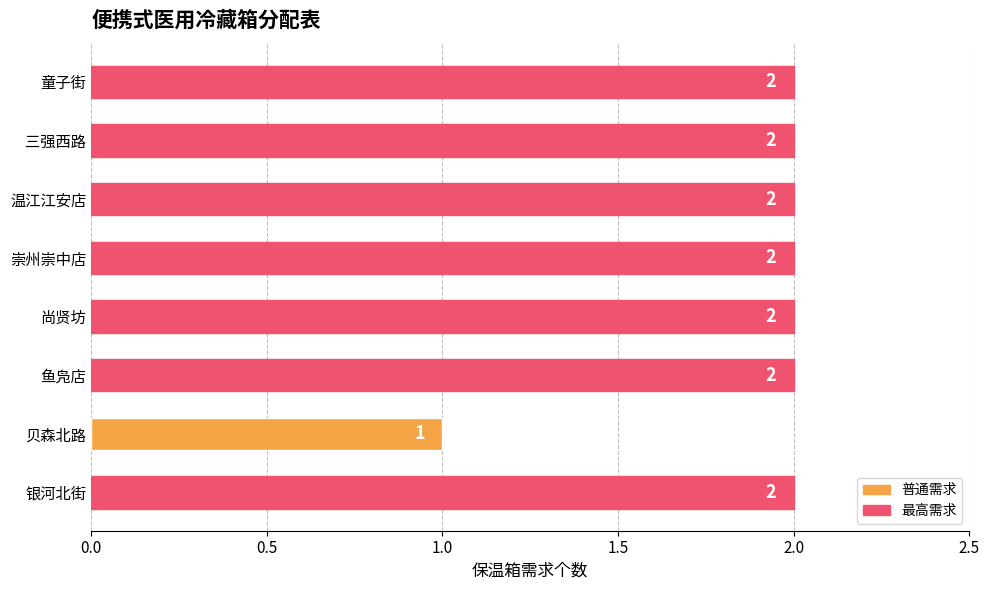

Approximately how many times larger is the value at 银河北街 compared to 三强西路?

1.0